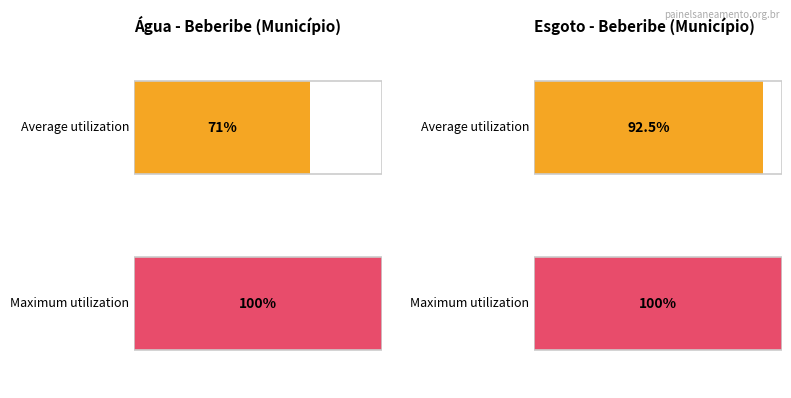

What is the average value of the Average utilization series?

0.8